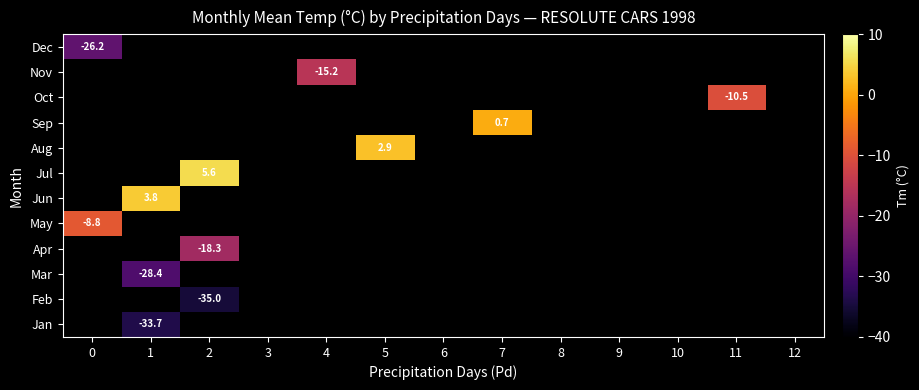

Which category has the lowest value across all series?

2